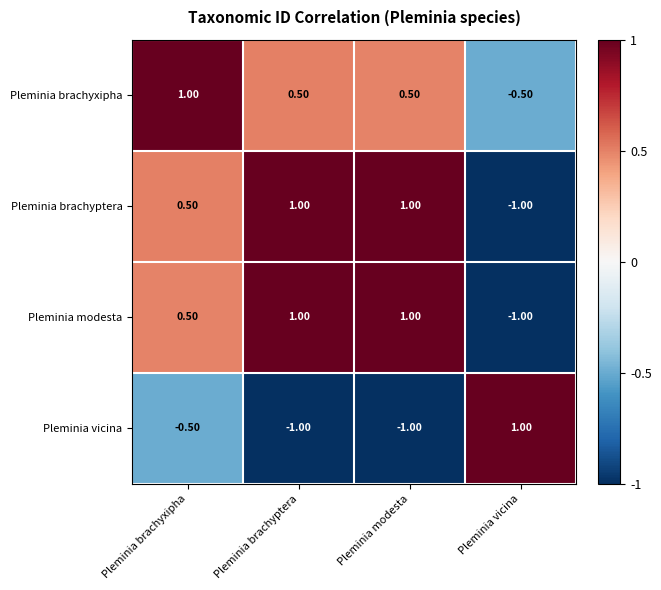

What is the spread (max minus min) of values at Pleminia modesta?

2.0